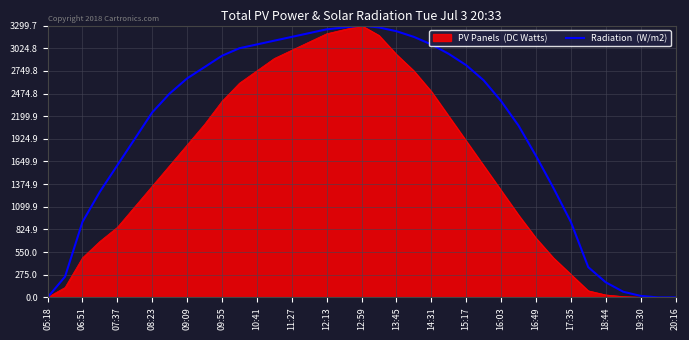

What is the greatest value displayed?

3299.7